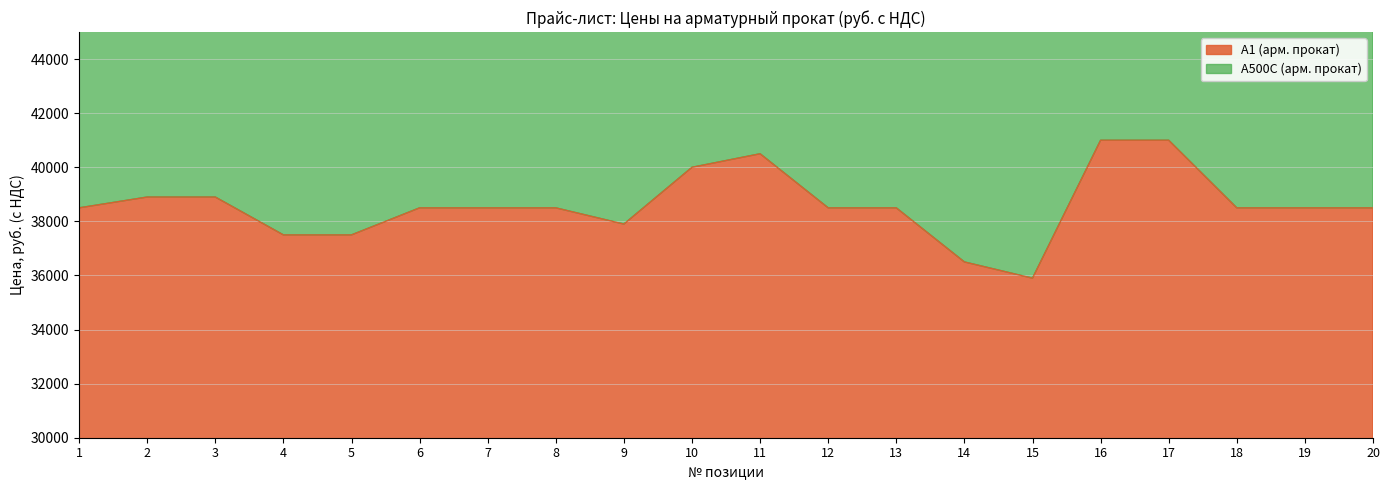

The value at 18 is 38500. True or false?

True